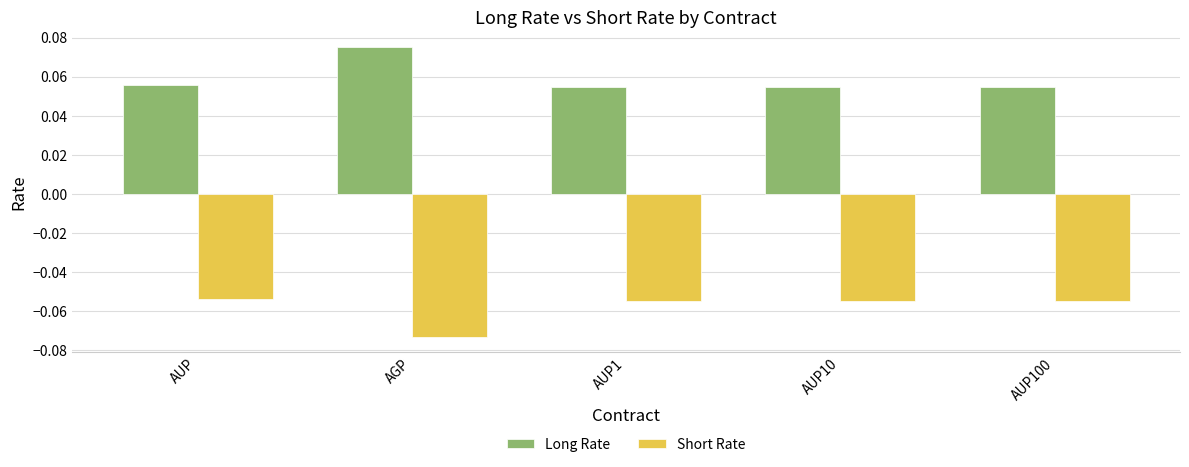

Is the value of Short Rate at AUP greater than the value of Long Rate at AGP?

No